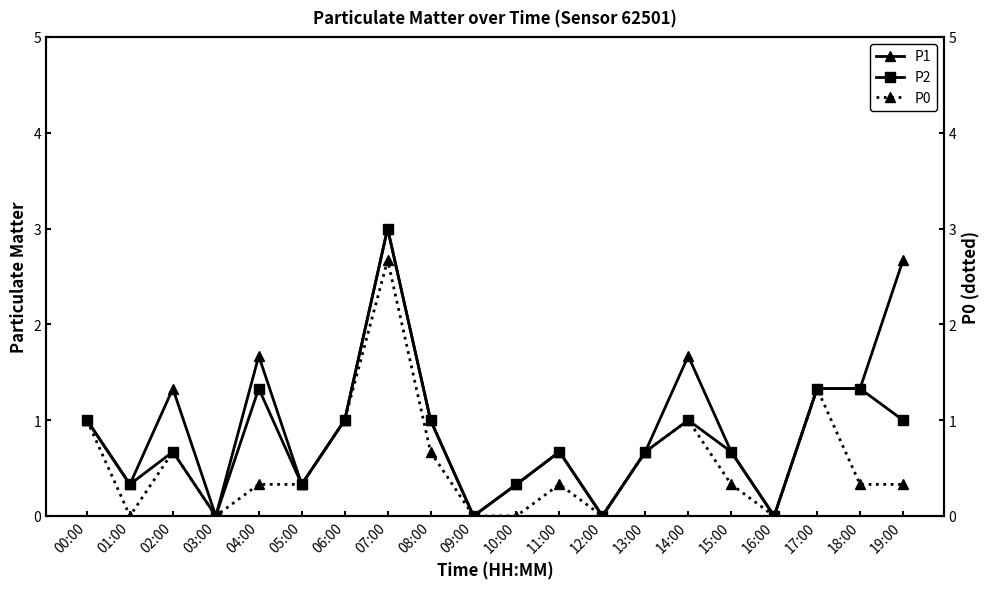

List the series in order of their overall mean, highest first.

P1, P2, P0